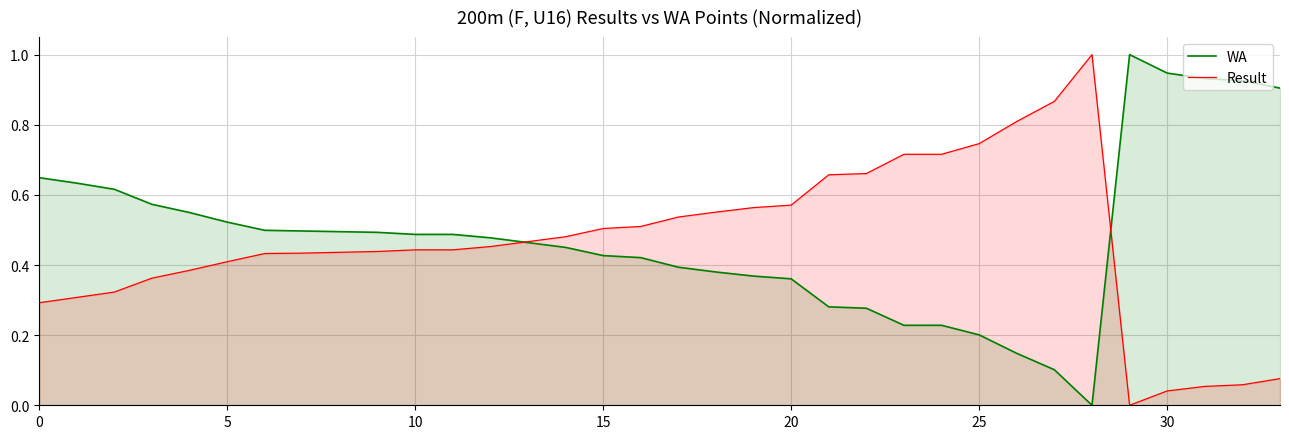

Which series has the widest spread of values?

WA